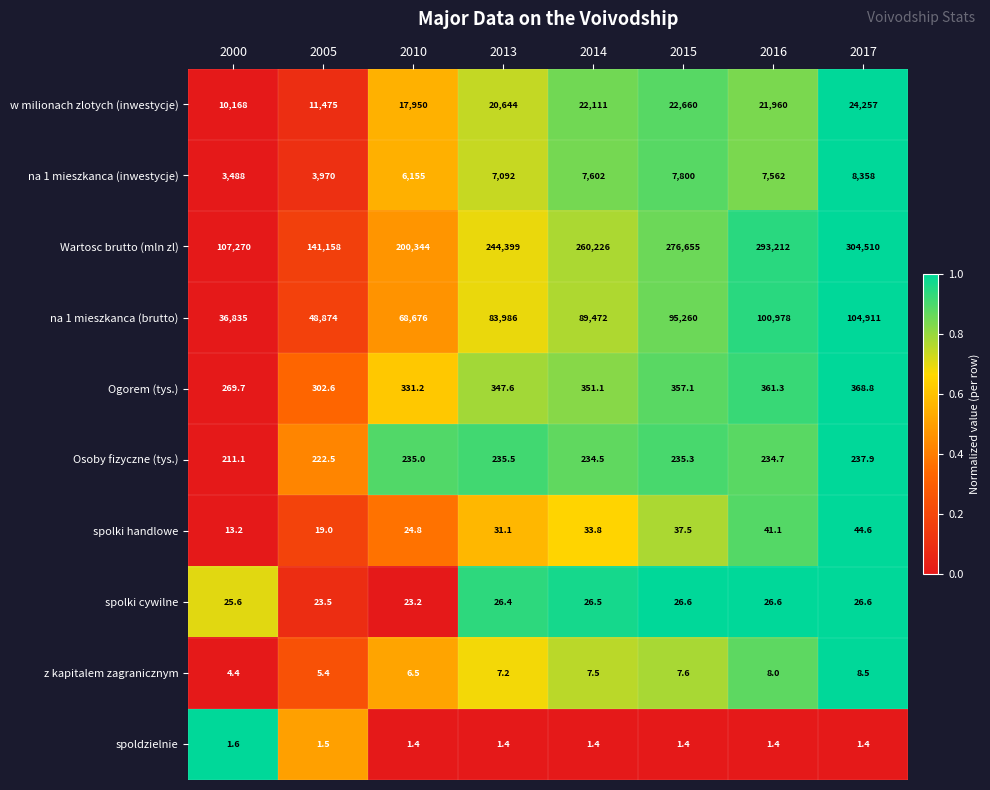

The w milionach zlotych (inwestycje) series shows 14410.8 at 2017. True or false?

False